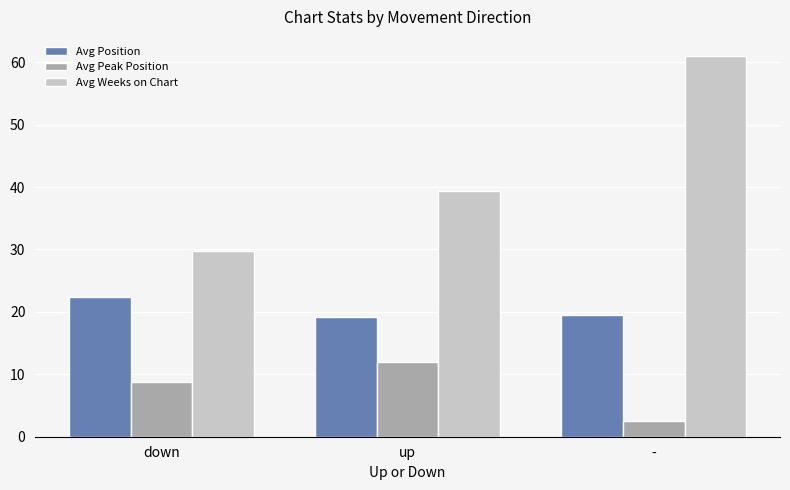

What is the label of the 2nd bar from the left?

up